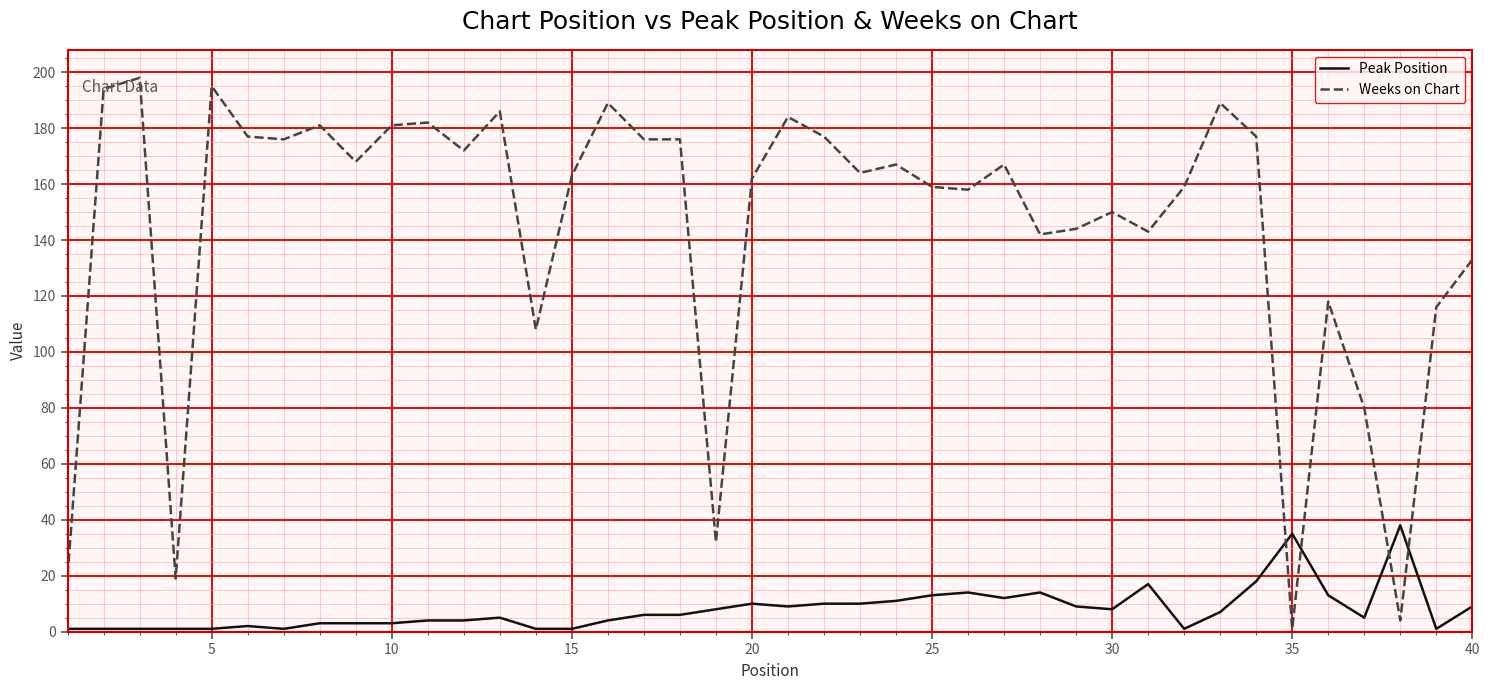

What is the maximum value shown in the chart?

198